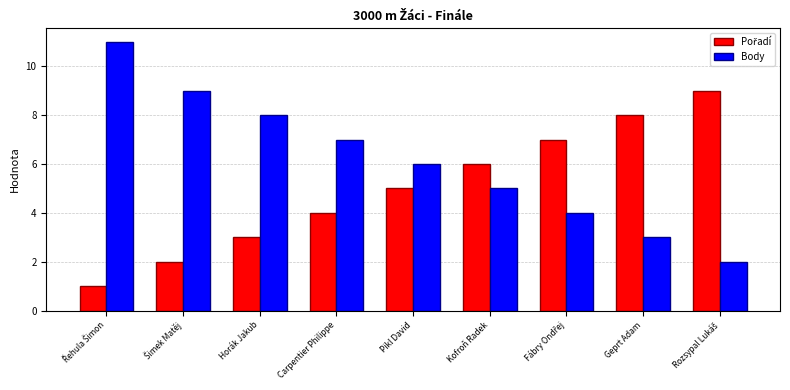

How many groups of bars are there?

9